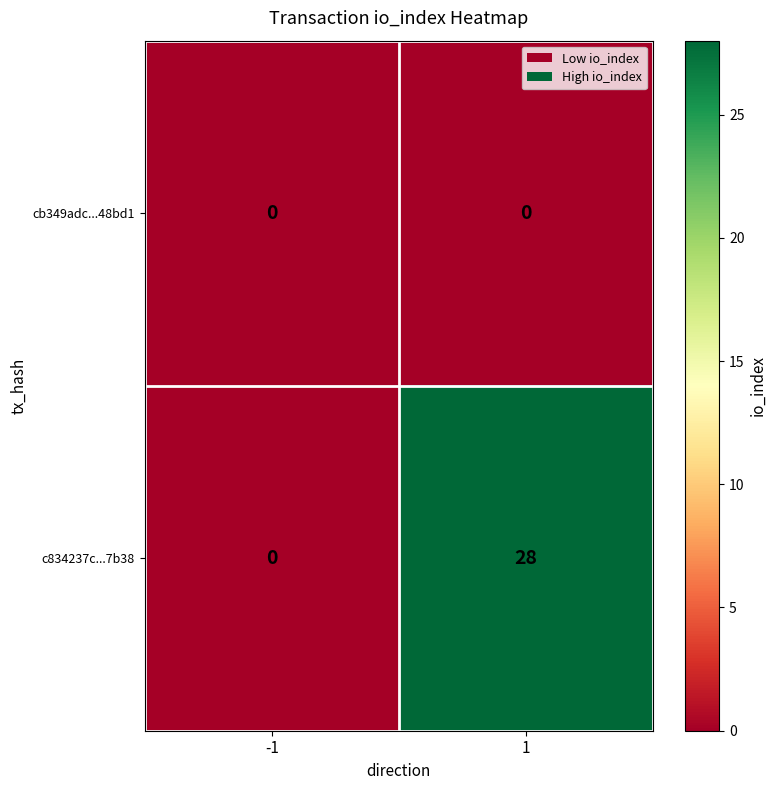

What is the sum of all c834237c...7b38 values?

28